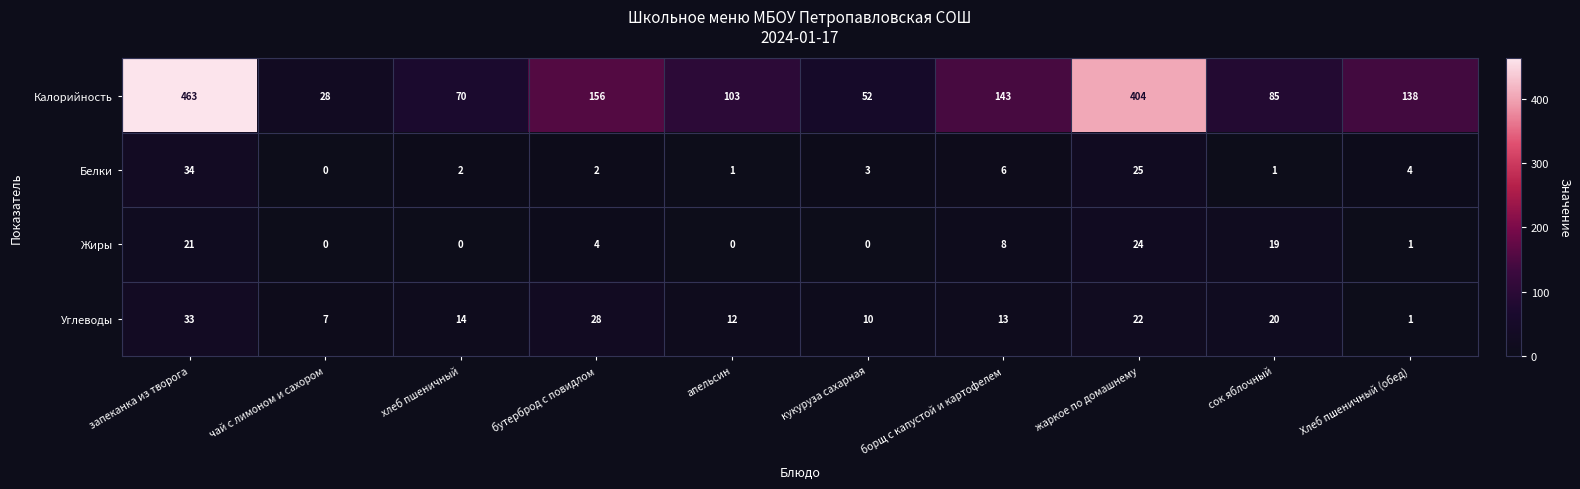

Which label corresponds to the largest value in the chart?

запеканка из творога